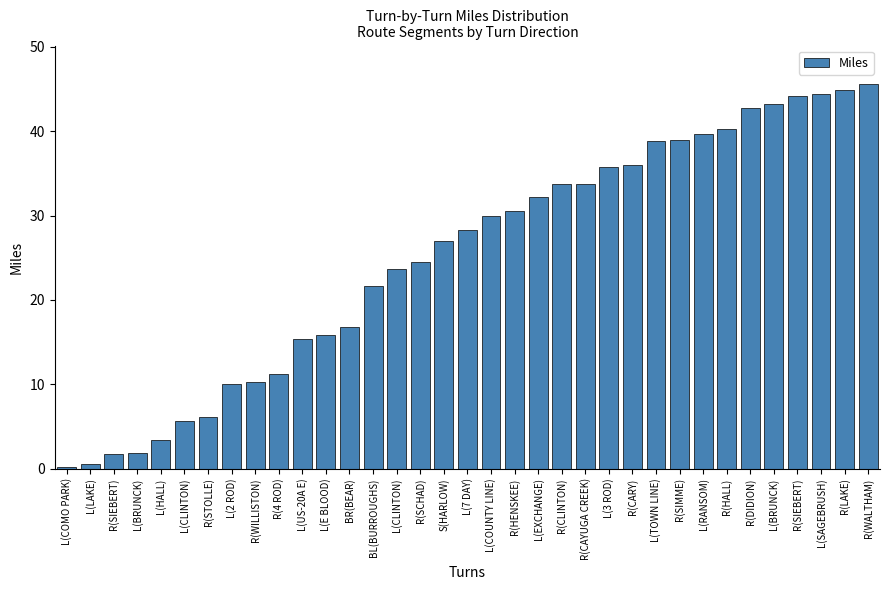

What is the value of the 18th bar from the left?

28.3